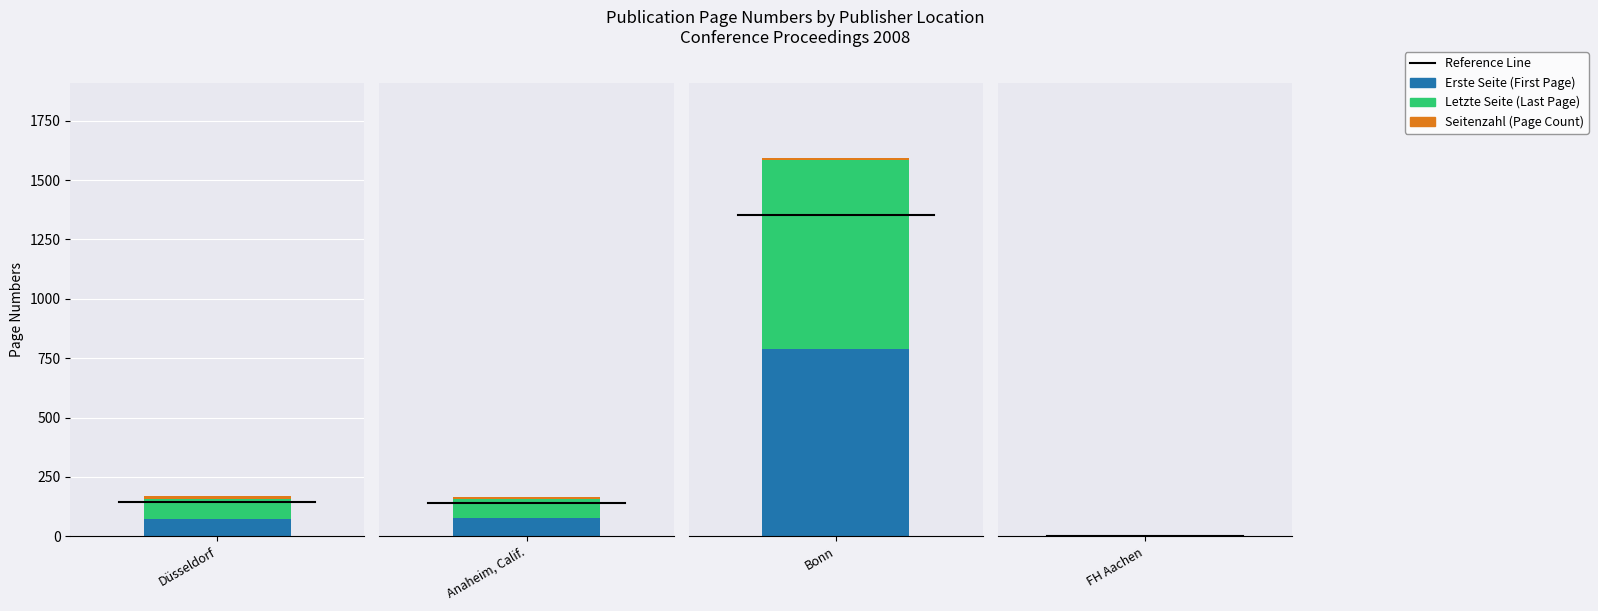

Reading left to right, list all the values displayed in this chart.

Erste Seite: 75	76	787	0
Letzte Seite: 84	82	796	0
Seitenzahl: 9	6	9	0